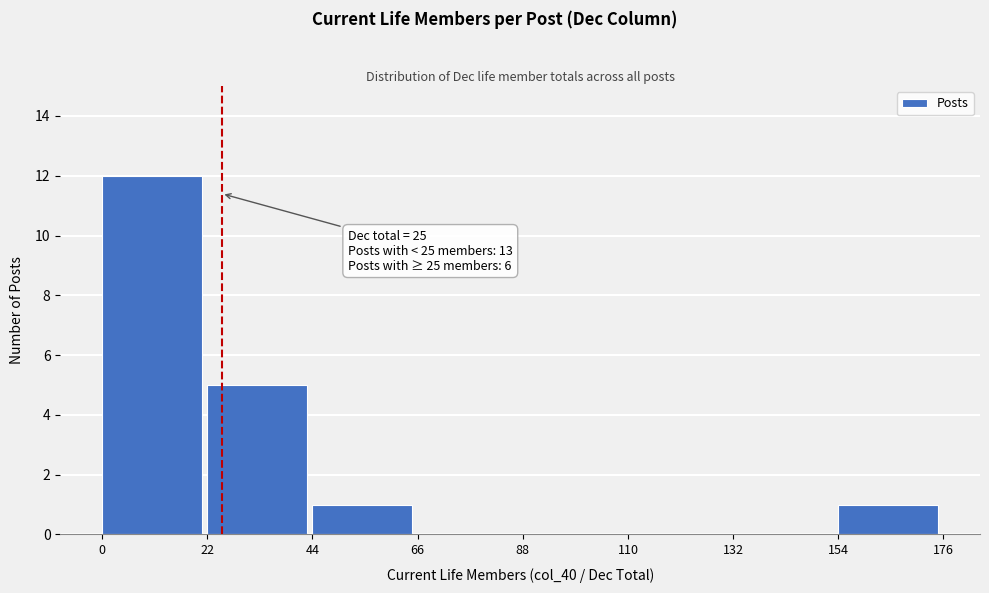

Which range on the x-axis has the tallest bar?

0 to 22